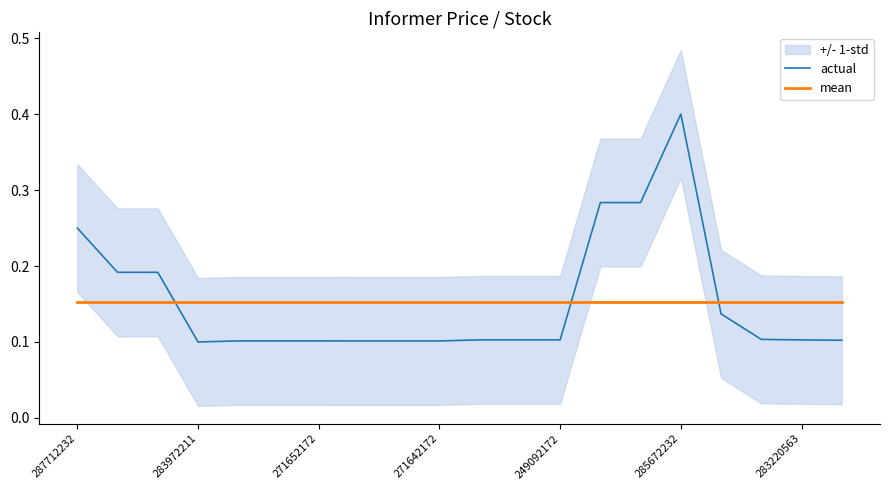

What is the maximum value for actual?

0.4